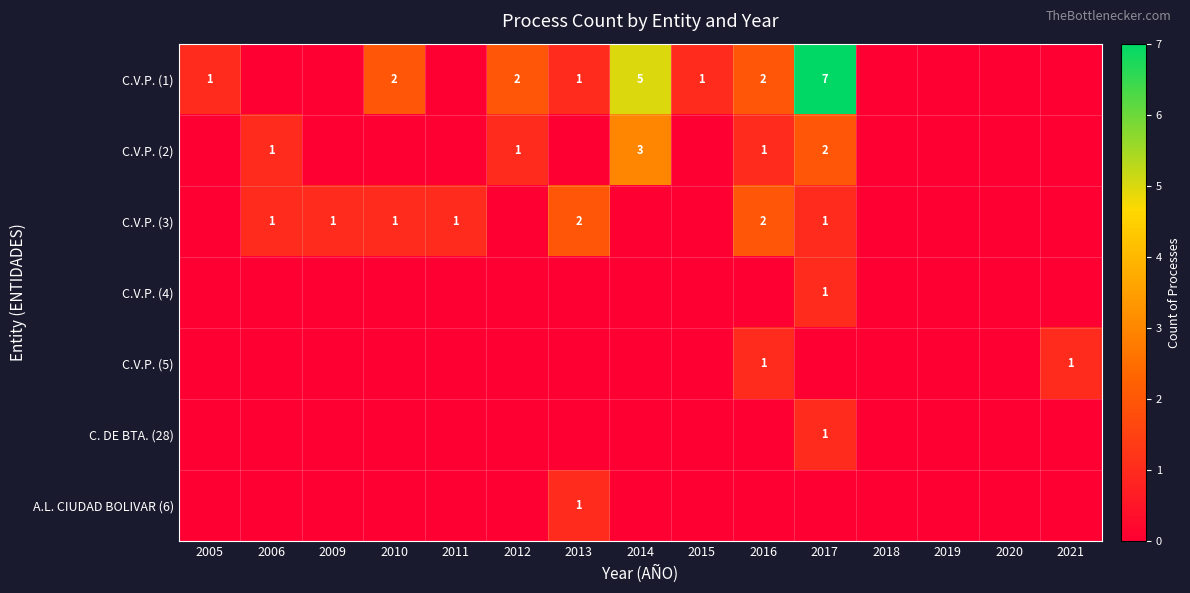

Is it true that A.L. CIUDAD BOLIVAR (6) equals 0 at 2013?

False